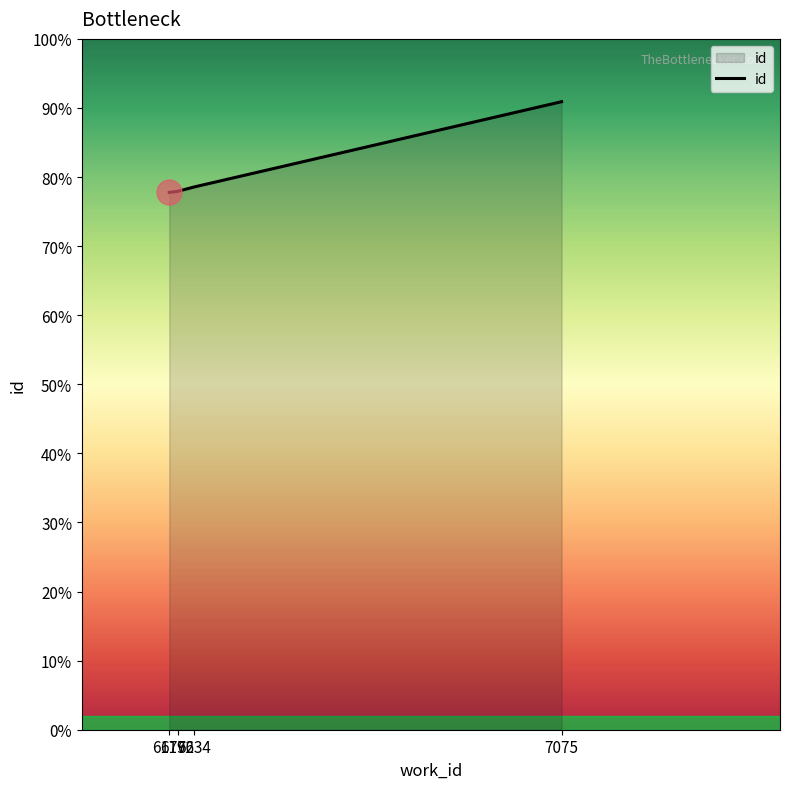

What is the sum of all values?

68368